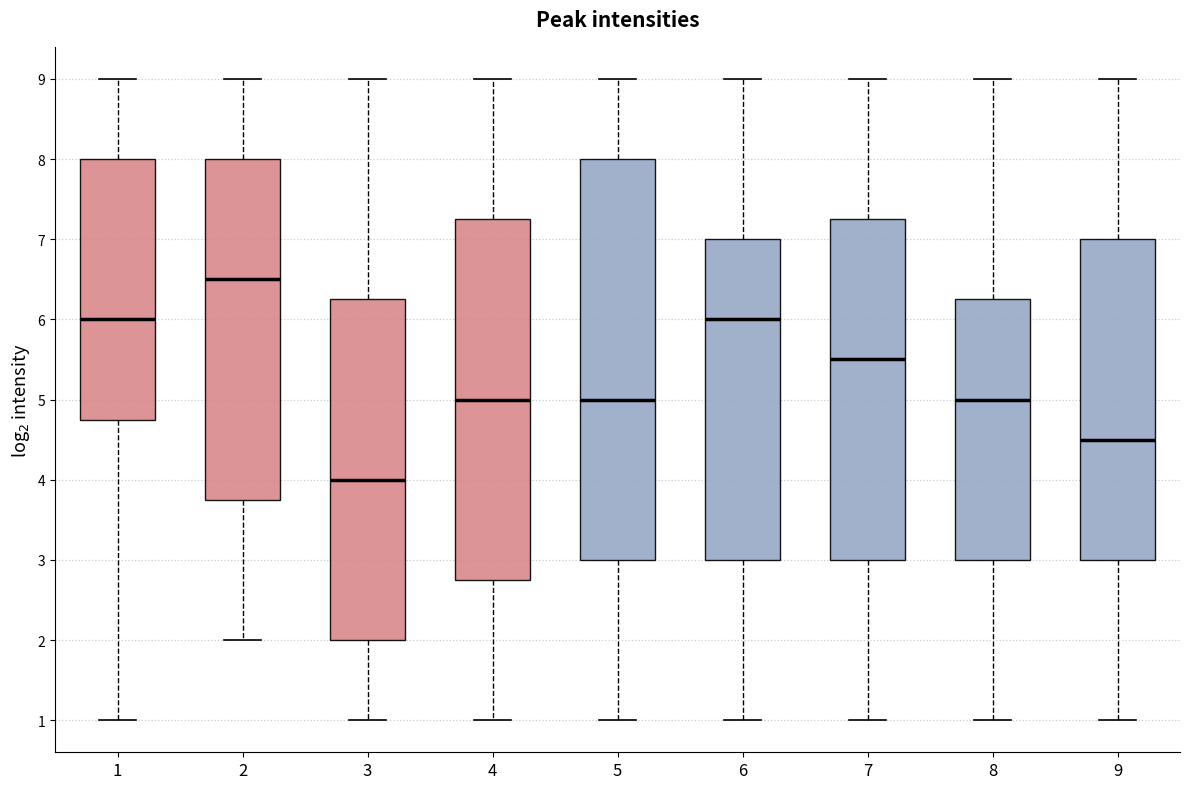

Reading left to right, transcribe this box plot: for each box, give where its median line is, the range the box spans, and where its two whiskers end, as read against the y-axis. The values are not printed on the chart, so give them approximately, as read against the axis.

1: median 6.0, box 4.8 to 8.0, whiskers 1.0 to 9.0
2: median 6.5, box 3.8 to 8.0, whiskers 2.0 to 9.0
3: median 4.0, box 2.0 to 6.3, whiskers 1.0 to 9.0
4: median 5.0, box 2.8 to 7.3, whiskers 1.0 to 9.0
5: median 5.0, box 3.0 to 8.0, whiskers 1.0 to 9.0
6: median 6.0, box 3.0 to 7.0, whiskers 1.0 to 9.0
7: median 5.5, box 3.0 to 7.3, whiskers 1.0 to 9.0
8: median 5.0, box 3.0 to 6.3, whiskers 1.0 to 9.0
9: median 4.5, box 3.0 to 7.0, whiskers 1.0 to 9.0